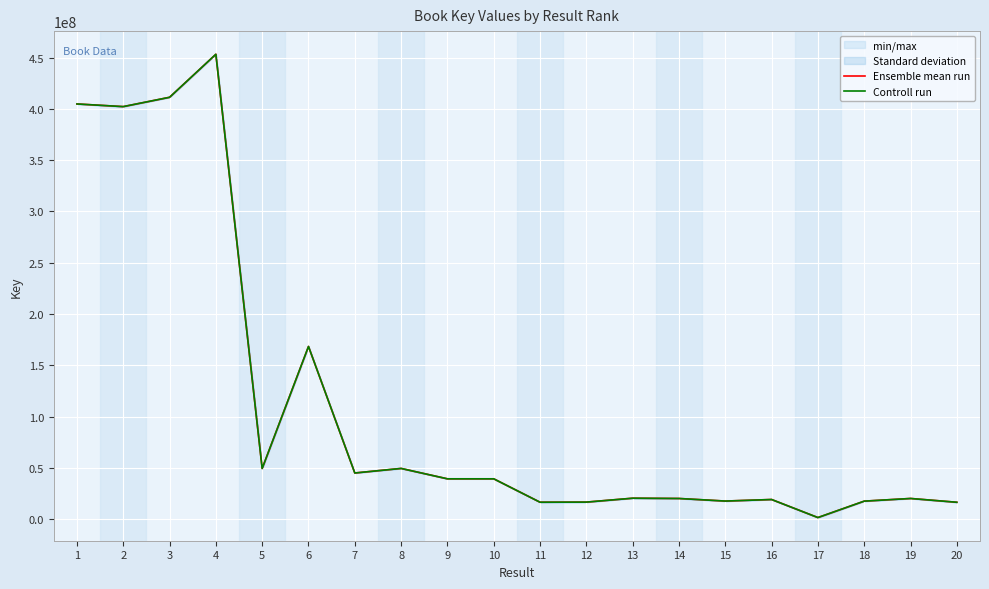

True or false: Ensemble mean run and Controll run intersect in this chart.

False